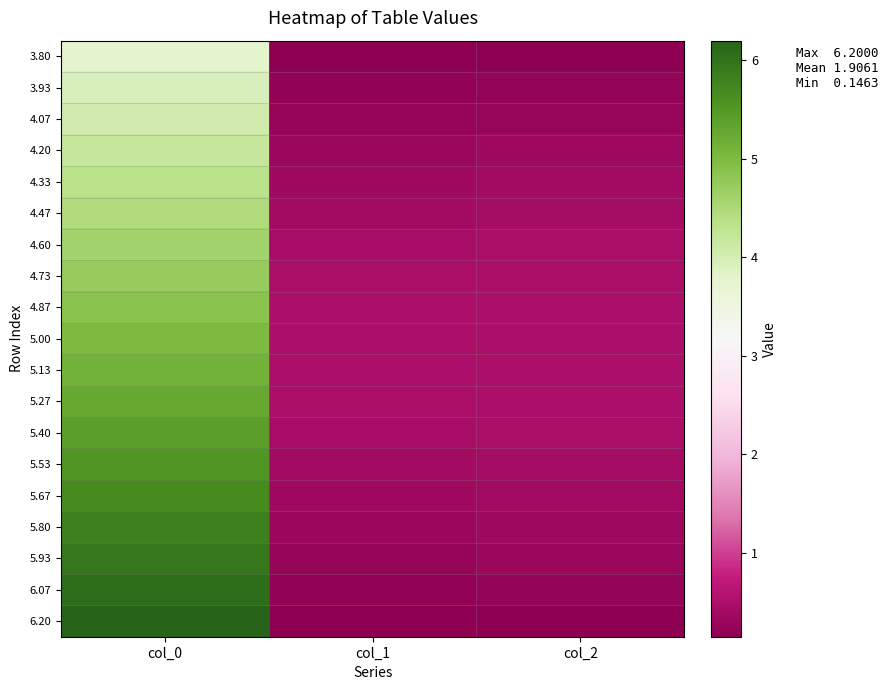

Count the number of data series in this chart.

19